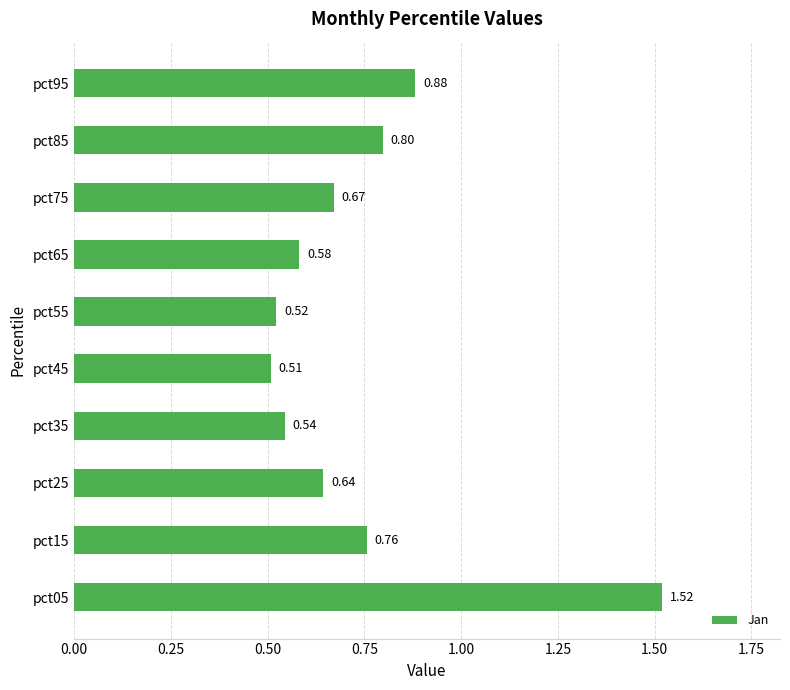

Does the chart contain stacked bars?

No